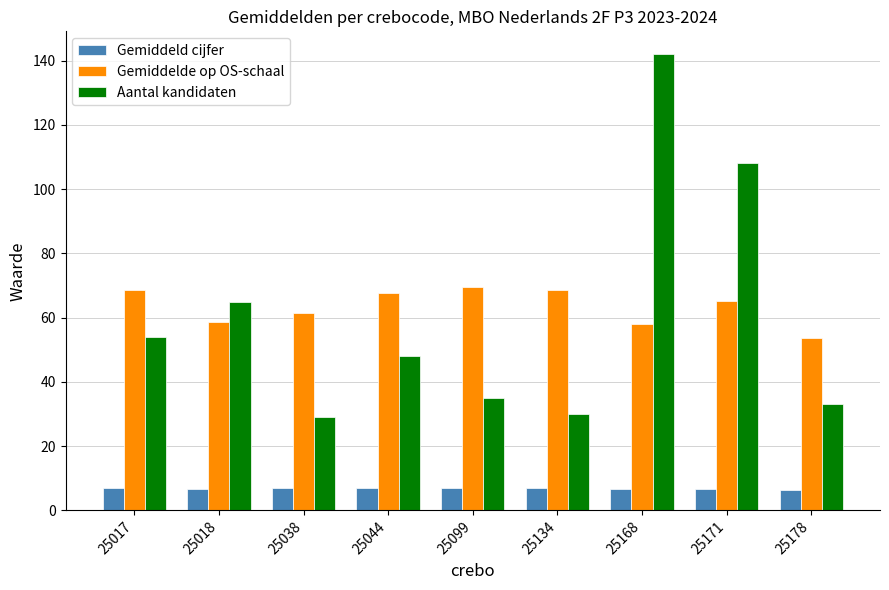

True or false: Gemiddelde op OS-schaal has a value of 58.7 at 25018.

True